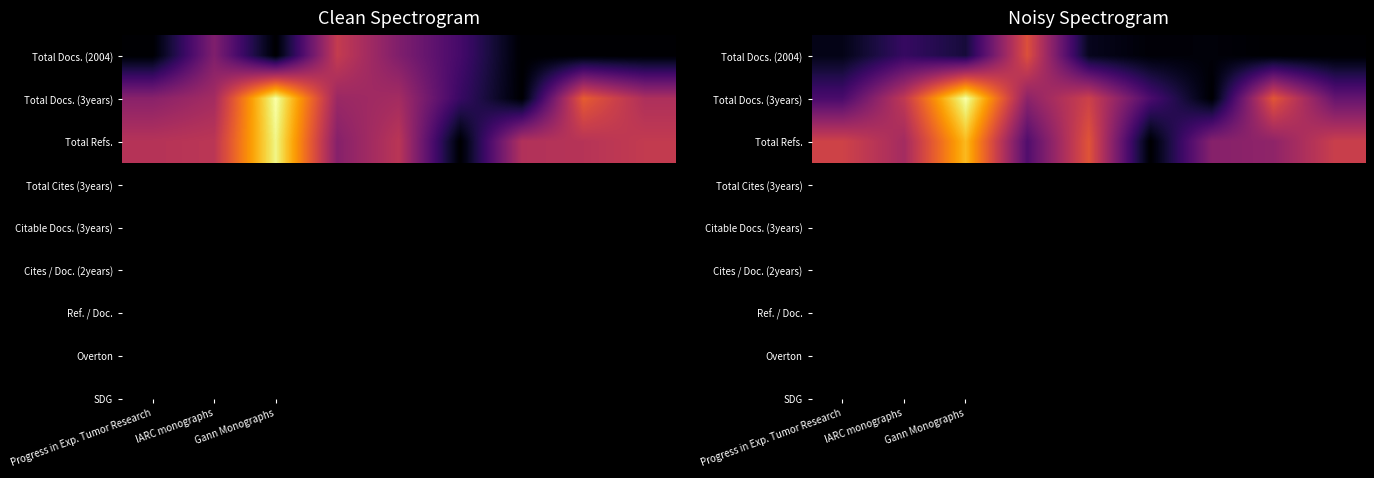

Which category has the highest value across all series?

Gann Monographs